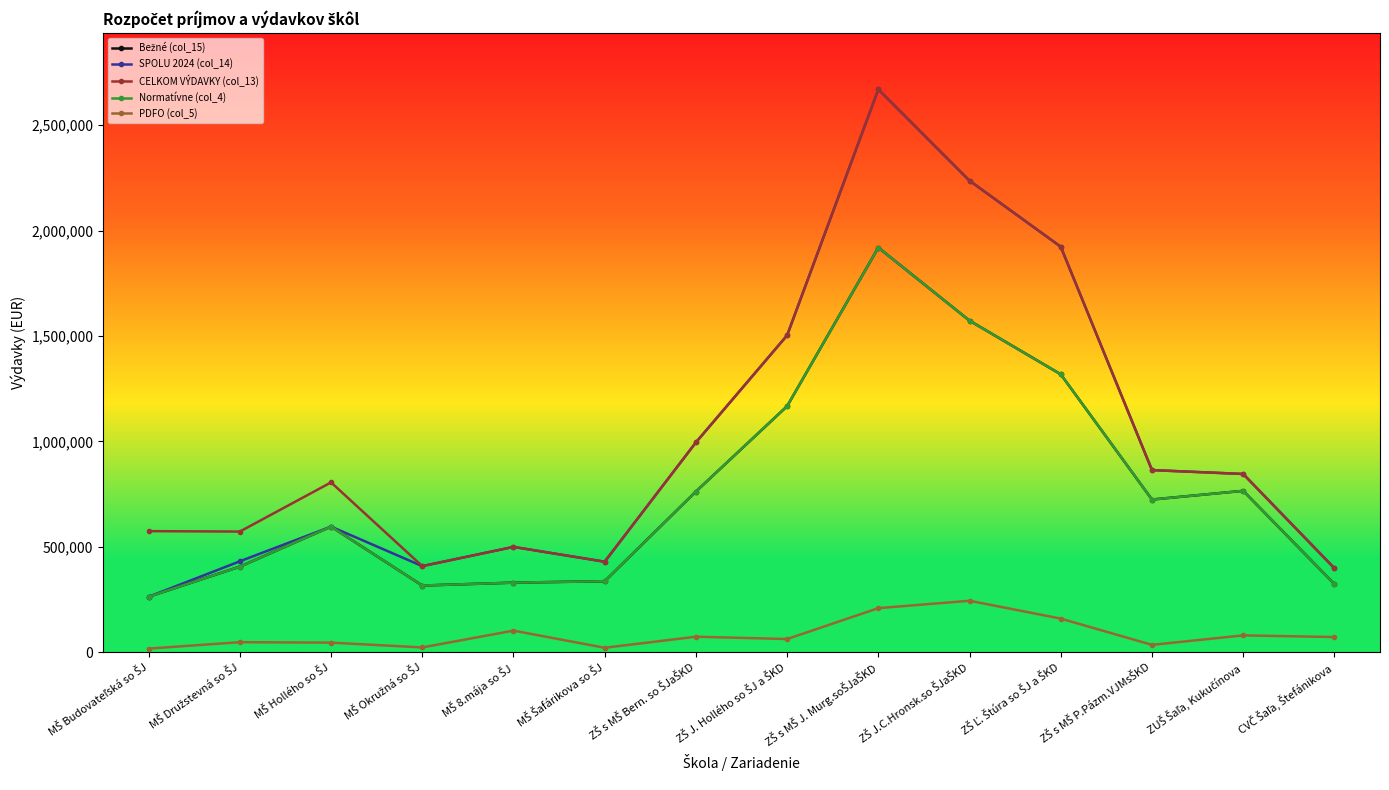

What is the label of the 3rd point from the right?

ZŠ s MŠ P.Pázm.VJMsŠKD